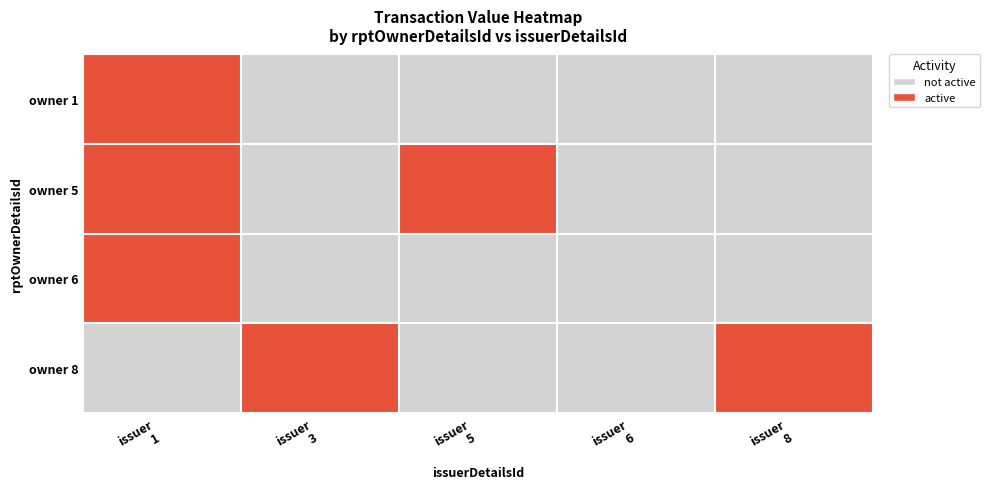

At which category is the sum across all series the highest?

issuer
1